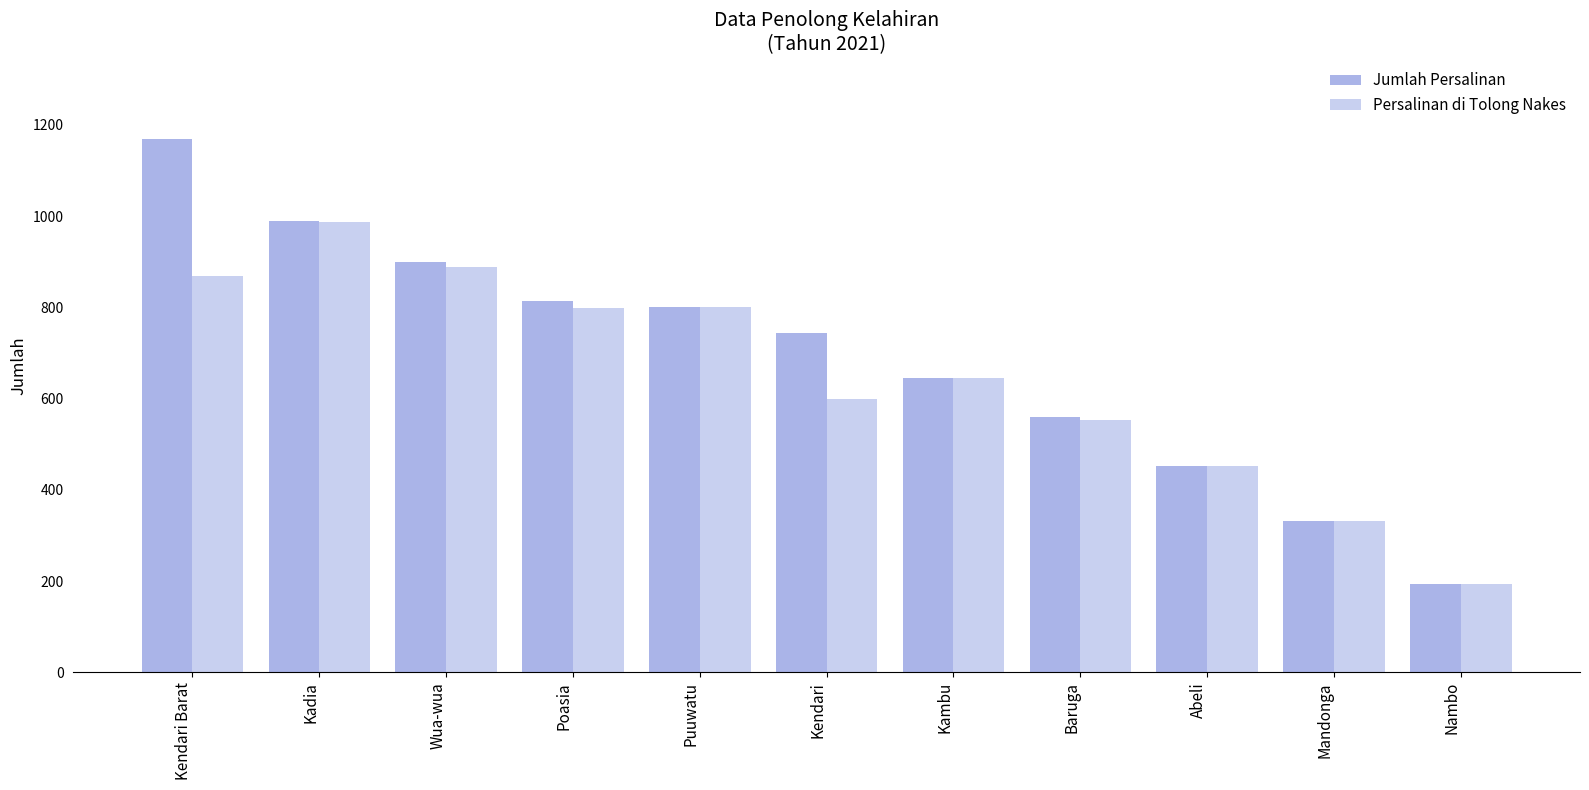

What is the maximum value for Jumlah Persalinan?

1170